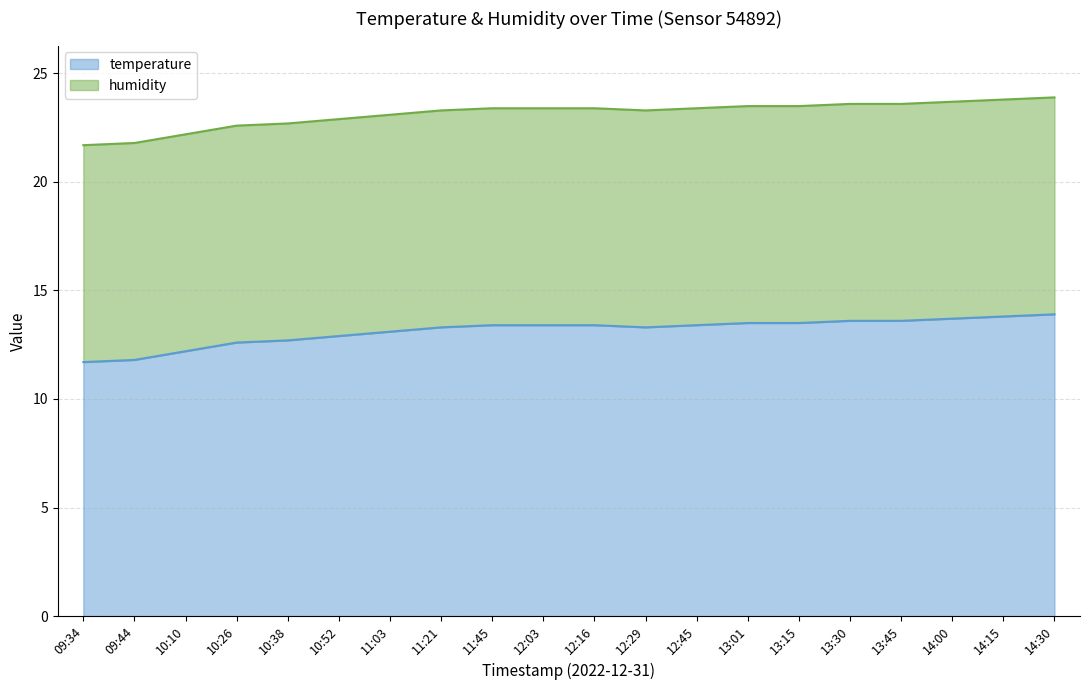

True or false: there are more than 0 points higher than both neighbors.

False